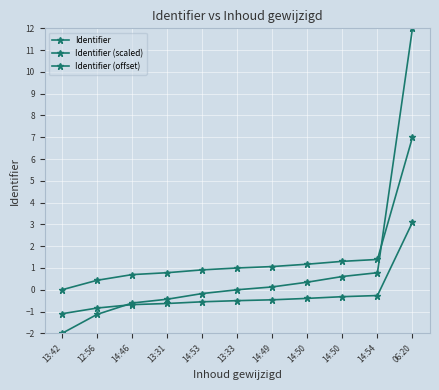

Reading left to right, what are all the values shown in this chart?

Identifier: 13:42=-2.0	12:56=-1.1	14:46=-0.6	13:31=-0.4	14:53=-0.2	13:33=0.0	14:49=0.1	14:50=0.3	14:50=0.6	14:54=0.8	06:20=12.0
Identifier (scaled): 13:42=0.0	12:56=0.4	14:46=0.7	13:31=0.8	14:53=0.9	13:33=1.0	14:49=1.1	14:50=1.2	14:50=1.3	14:54=1.4	06:20=7.0
Identifier (offset): 13:42=-1.1	12:56=-0.8	14:46=-0.7	13:31=-0.6	14:53=-0.6	13:33=-0.5	14:49=-0.5	14:50=-0.4	14:50=-0.3	14:54=-0.3	06:20=3.1